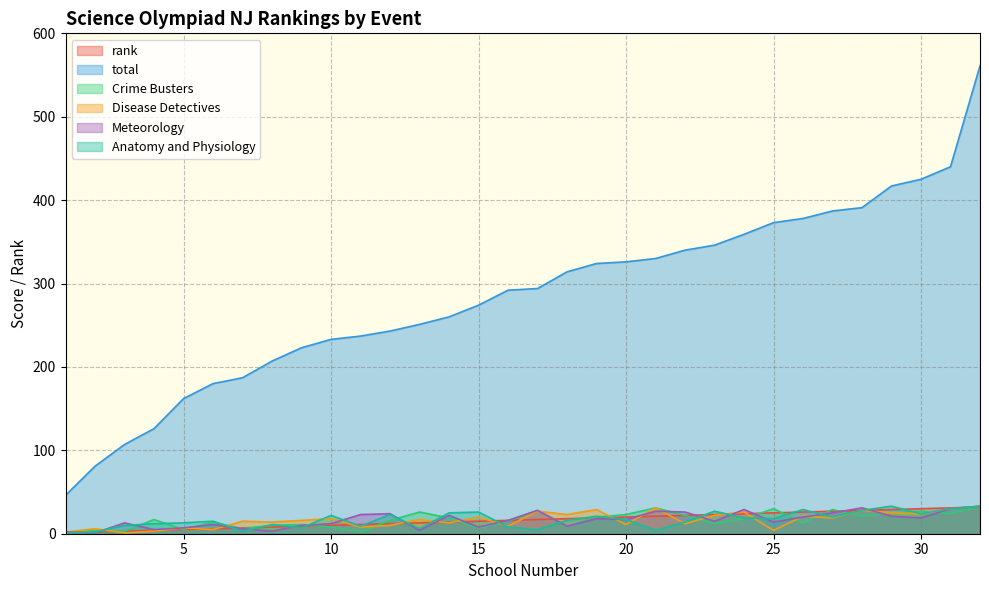

Is it true that rank equals 26 at 26?

True